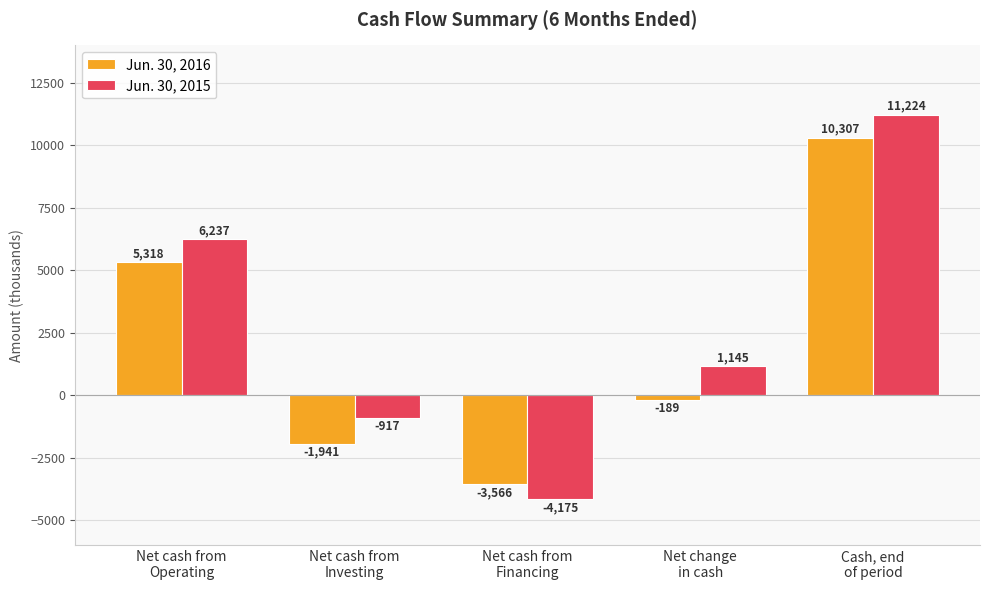

What is the maximum value for Jun. 30, 2015?

11224